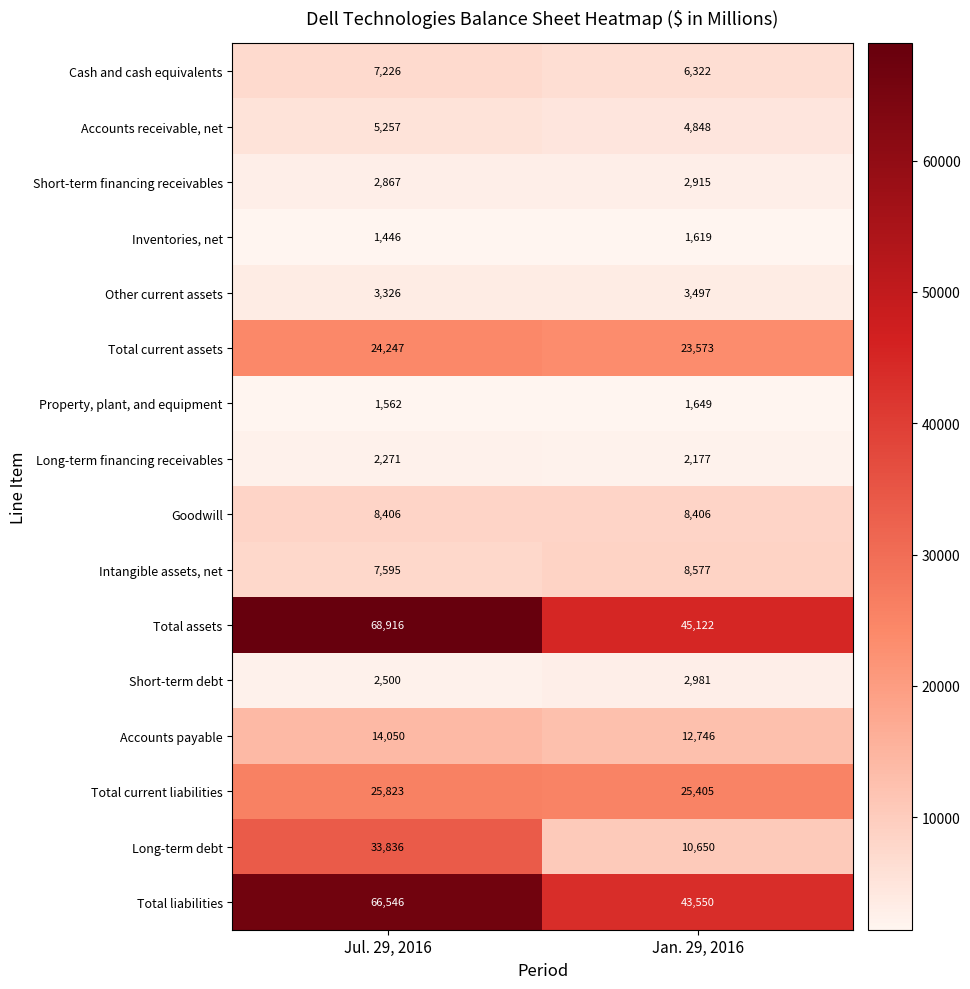

What is the total value across all series at Jul. 29, 2016?

275874